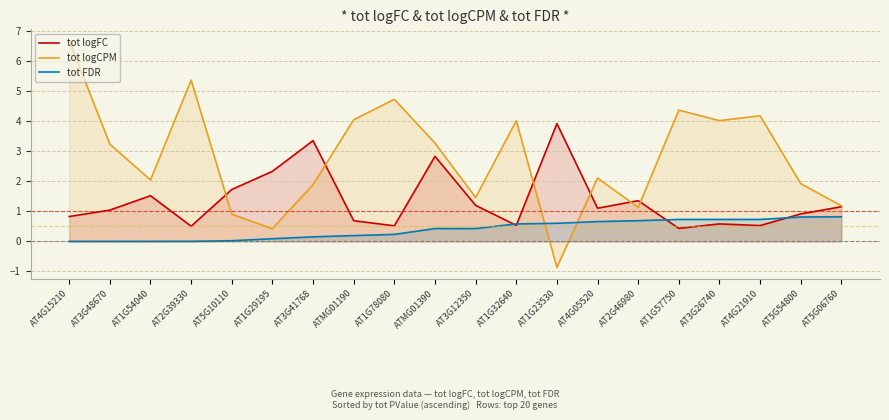

Rank the series by their average value, from lowest to highest.

tot FDR, tot logFC, tot logCPM